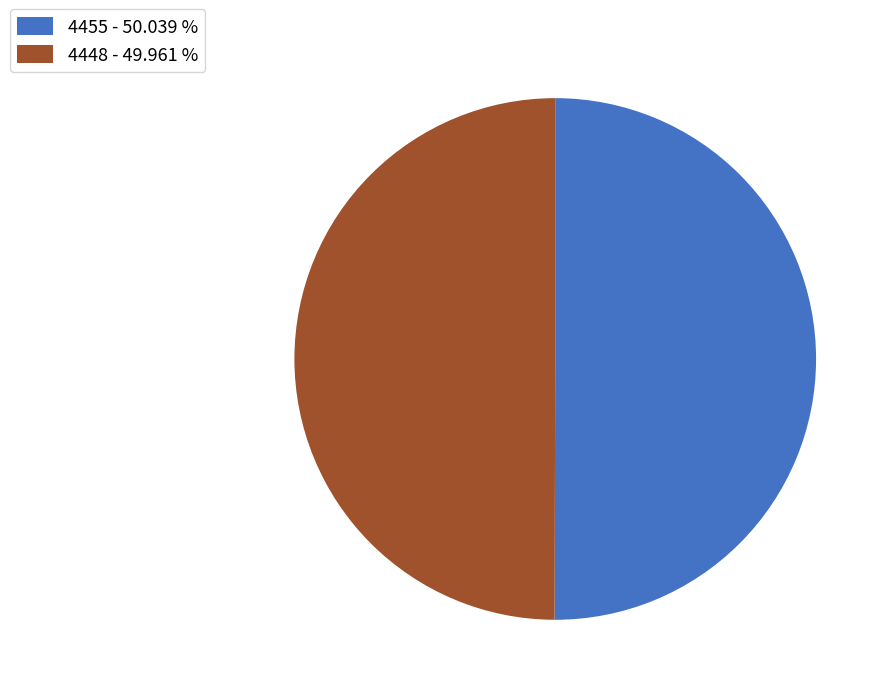

Approximately how many times larger is the value at 4455 - 50.039 % compared to 4448 - 49.961 %?

1.0